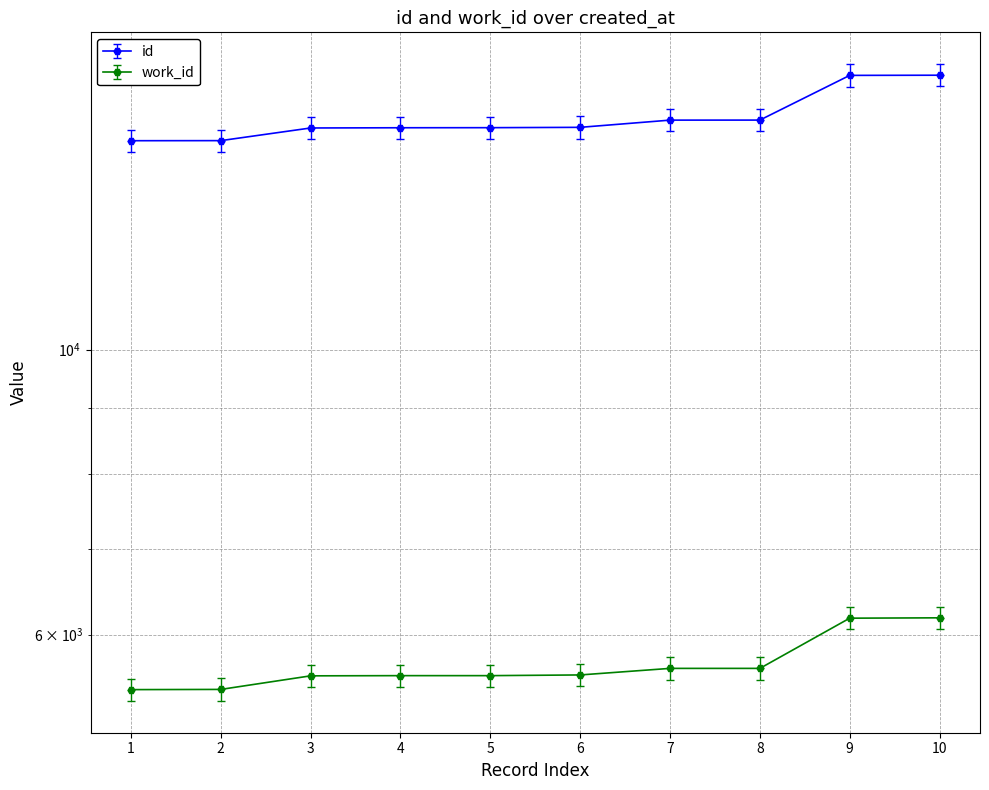

What is the minimum value for work_id?

5436